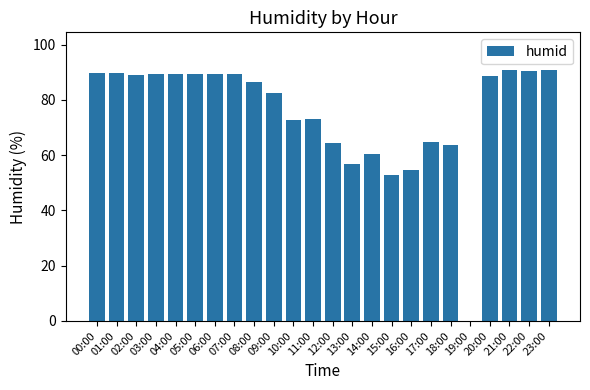

Approximately how many times larger is the value at 14:00 compared to 04:00?

0.7